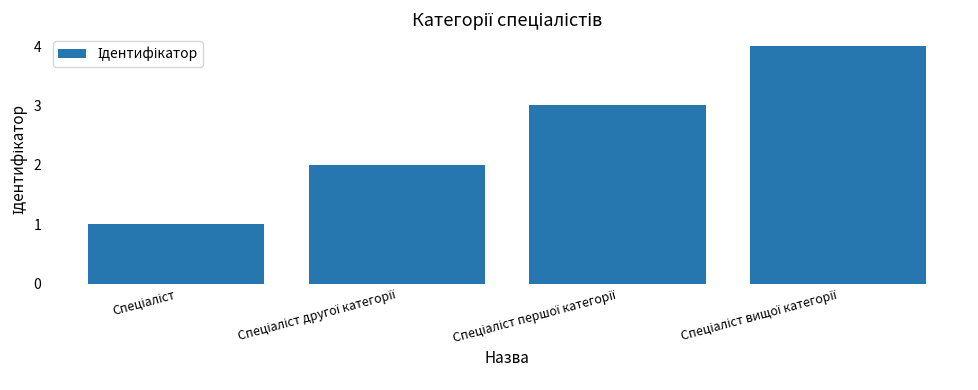

What is the sum of all values?

10